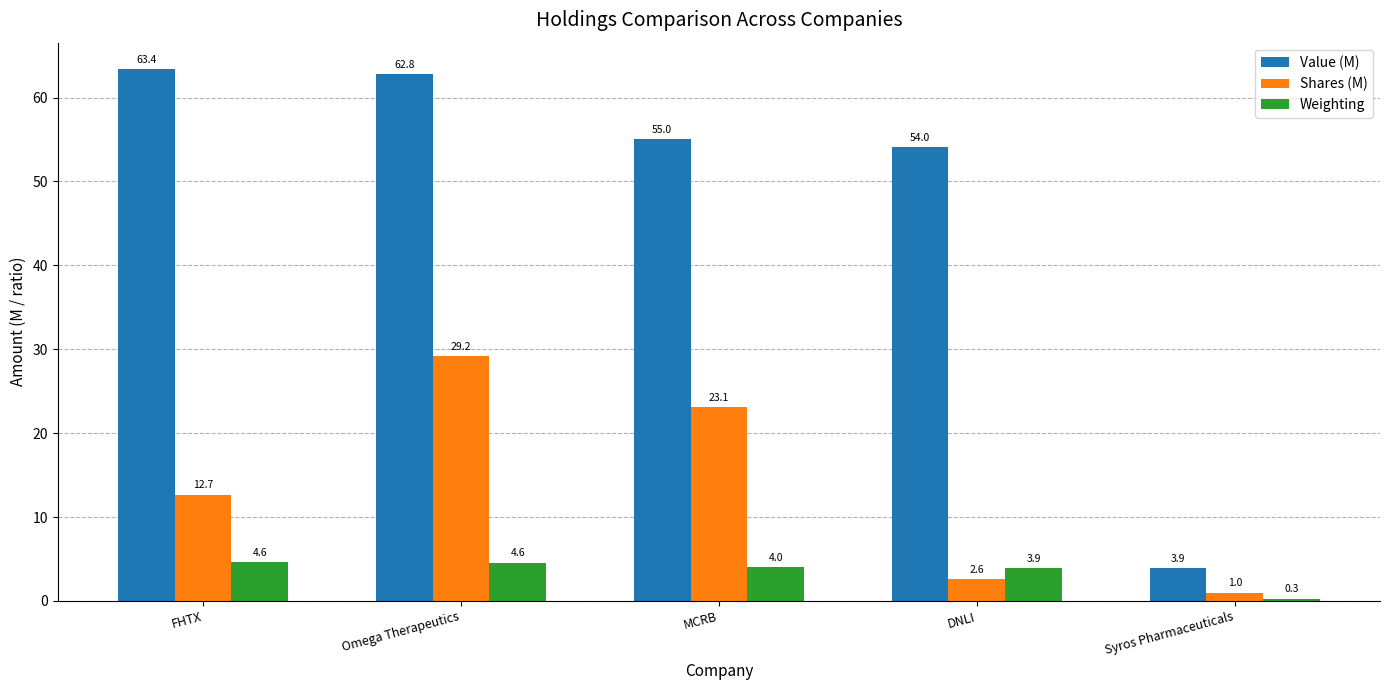

Which label corresponds to the smallest value in the chart?

Syros Pharmaceuticals